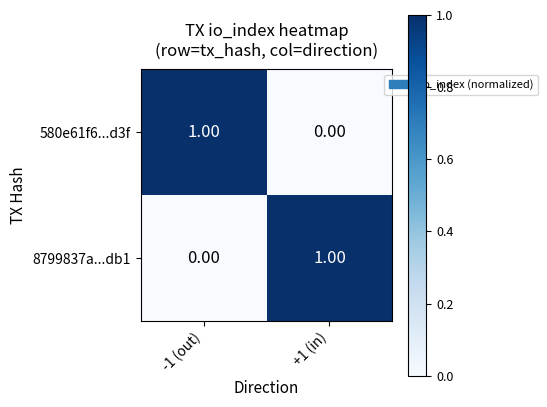

At -1 (out), list the series in order from largest to smallest.

580e61f6...d3f, 8799837a...db1